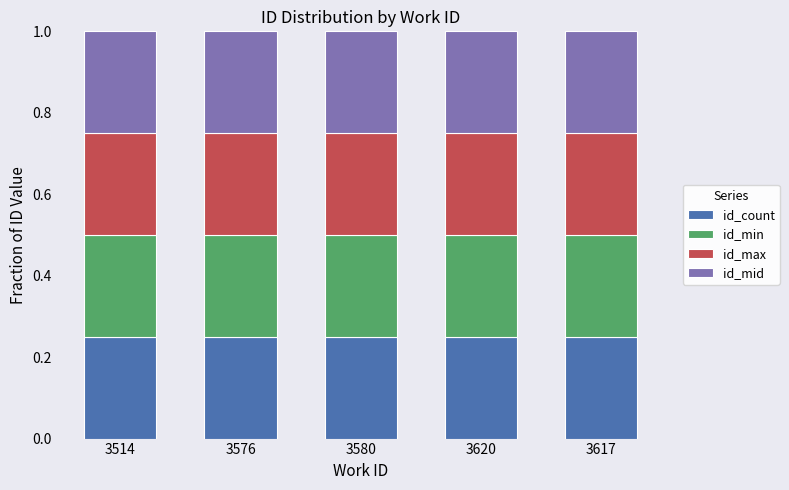

Count the id_count values in the range 0 to 1.

5